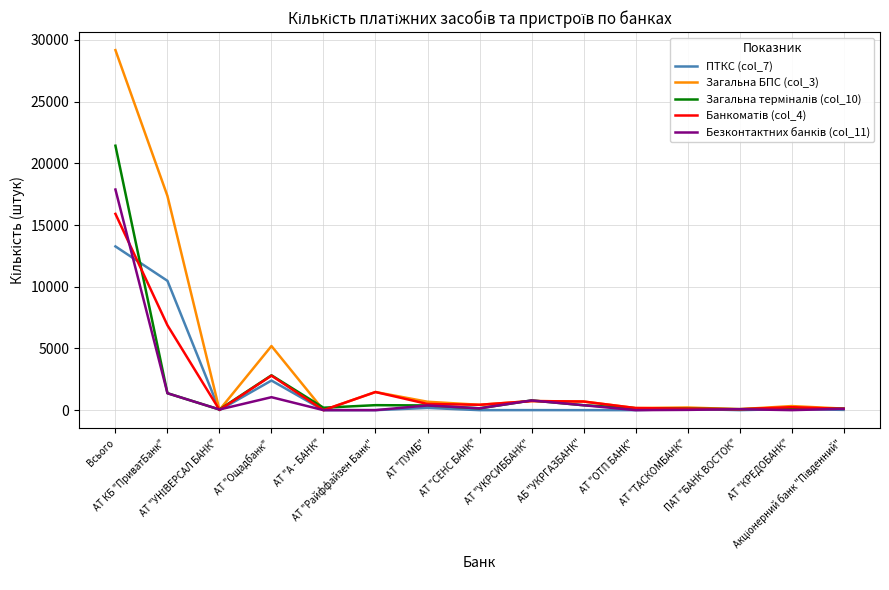

Which series has the largest total across all categories?

Загальна БПС (col_3)